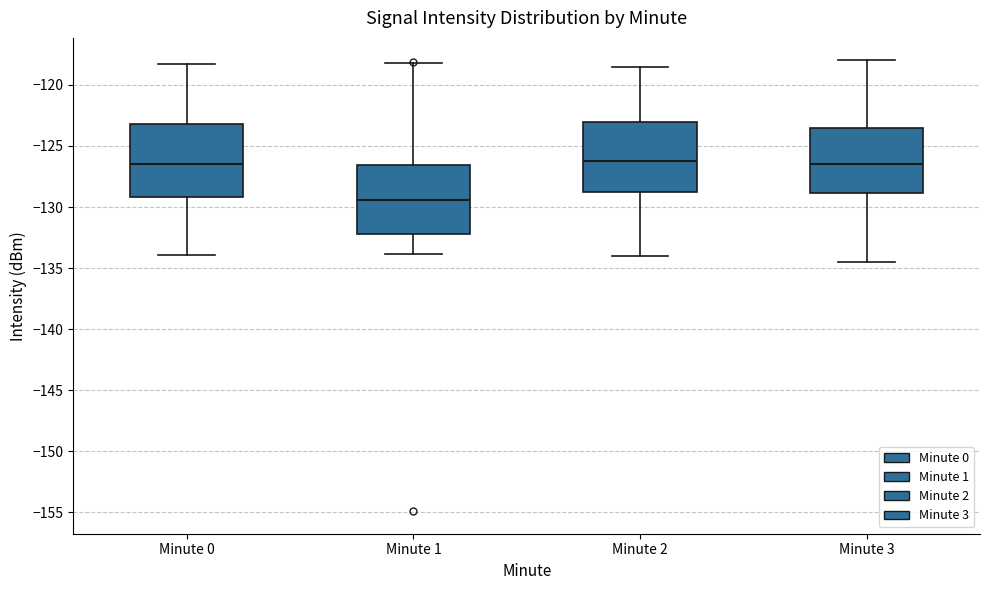

Reading left to right, transcribe this box plot: for each box, give where its median line is, the range the box spans, and where its two whiskers end, as read against the y-axis. The values are not printed on the chart, so give them approximately, as read against the axis.

Minute 0: median -126.5, box -129.0 to -123.0, whiskers -134.0 to -118.5
Minute 1: median -129.5, box -132.0 to -126.5, whiskers -134.0 to -118.0
Minute 2: median -126.0, box -128.5 to -123.0, whiskers -134.0 to -118.5
Minute 3: median -126.5, box -129.0 to -123.5, whiskers -134.5 to -118.0